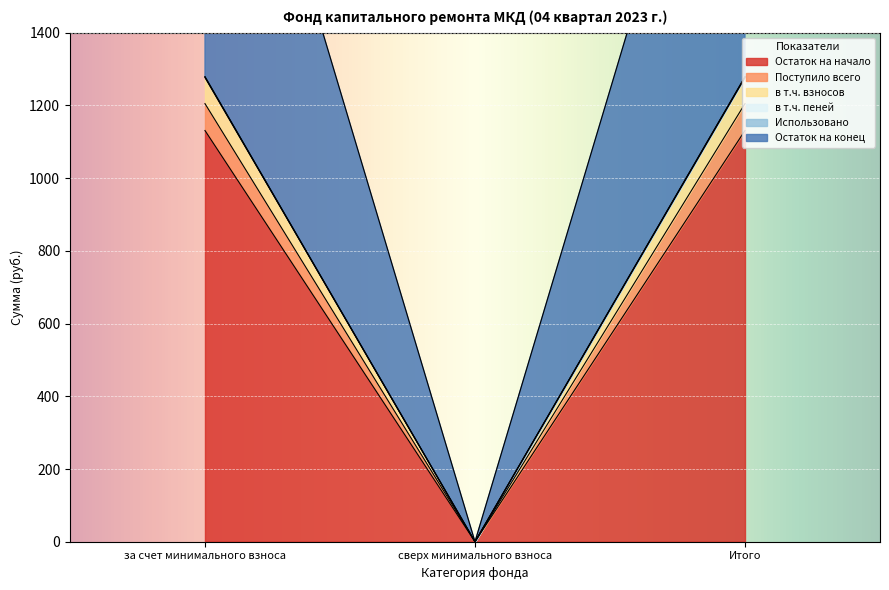

Which label corresponds to the largest value in the chart?

за счет минимального взноса